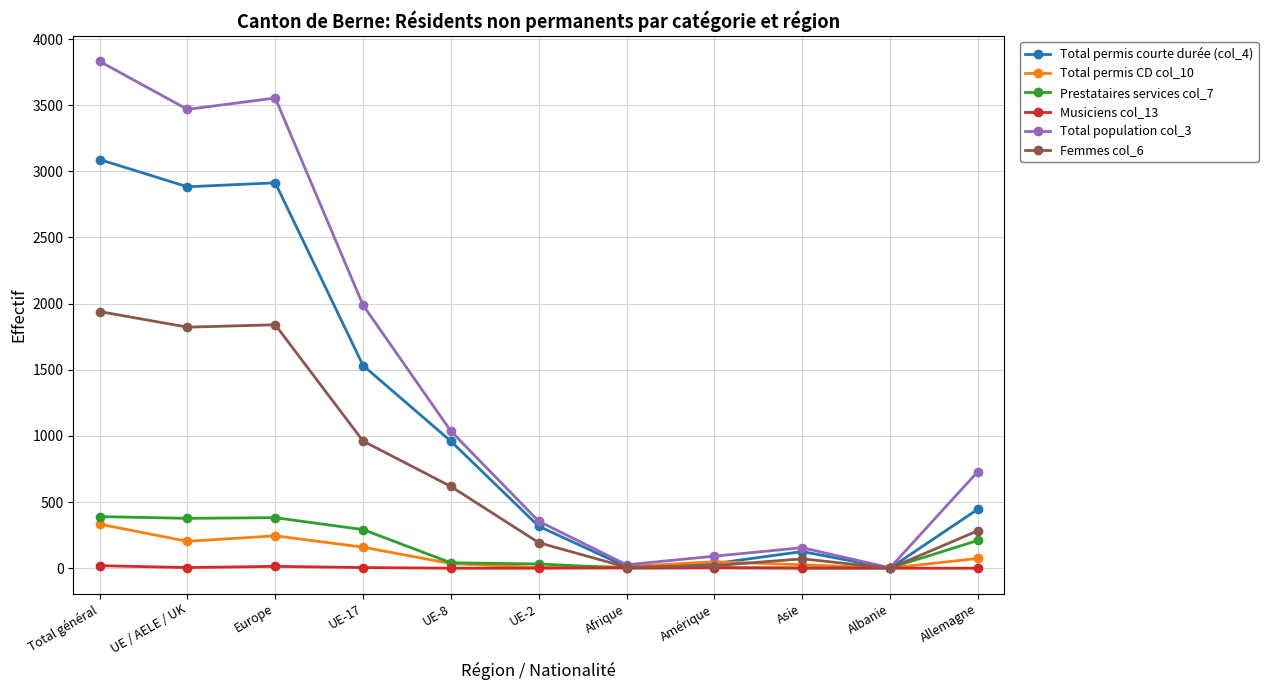

What is the label of the 3rd point from the right?

Asie